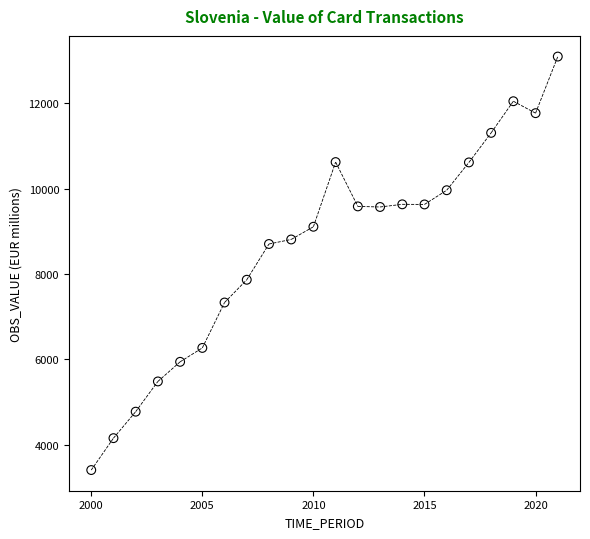

What is the range of Y values (max minus min)?

9689.2